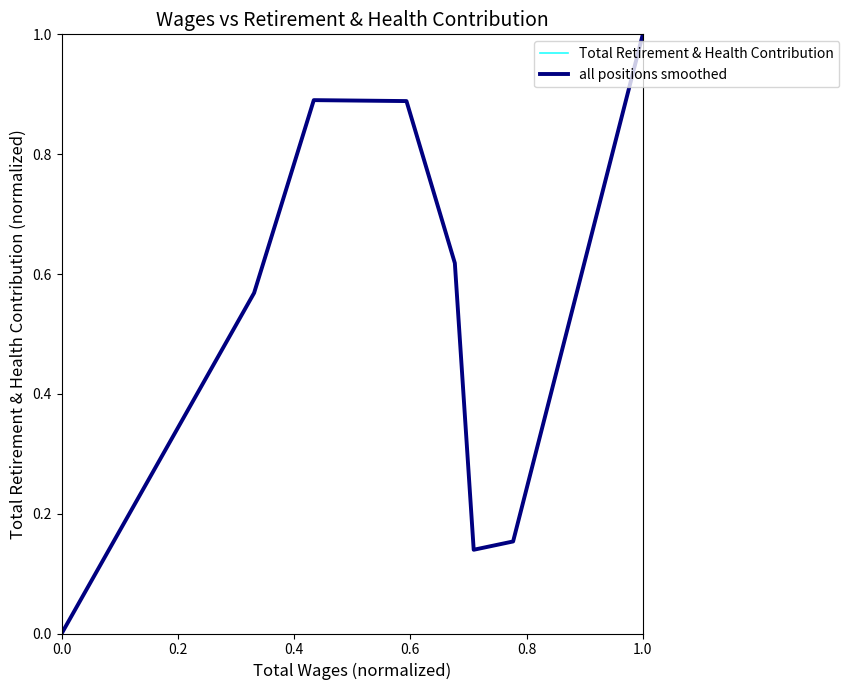

True or false: Total Retirement & Health Contribution and all positions smoothed intersect in this chart.

False